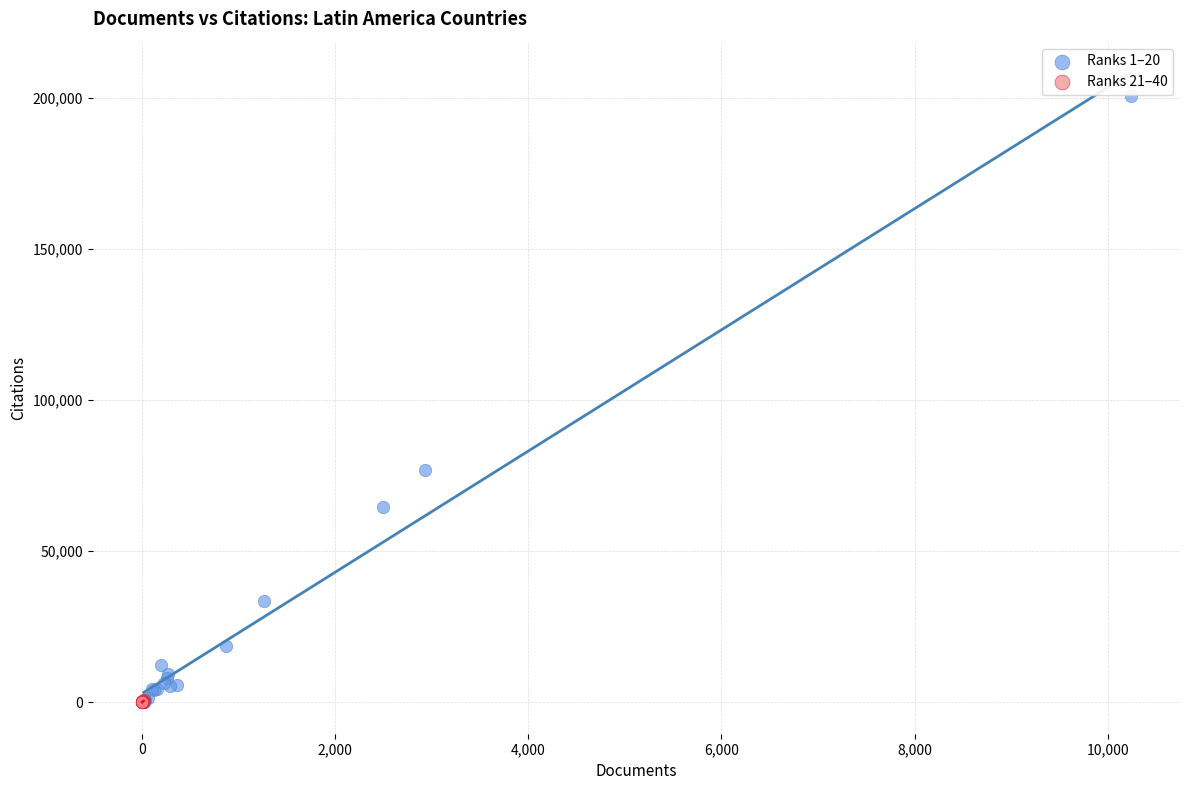

Which series reaches the maximum Y coordinate?

Ranks 1–20